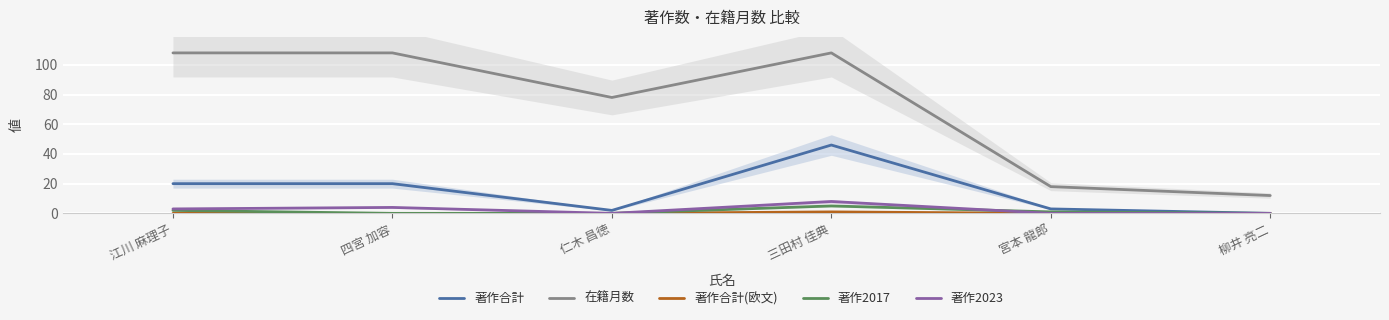

At 柳井 亮二, list the series in order from largest to smallest.

在籍月数, 著作合計, 著作合計(欧文), 著作2017, 著作2023